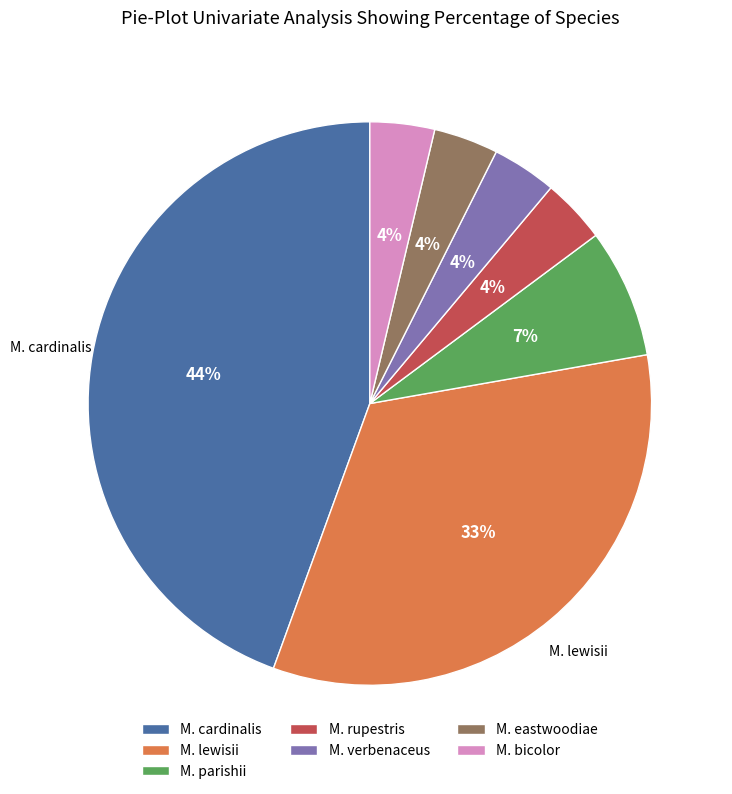

Combined, do M. eastwoodiae and M. lewisii account for over 50%?

No